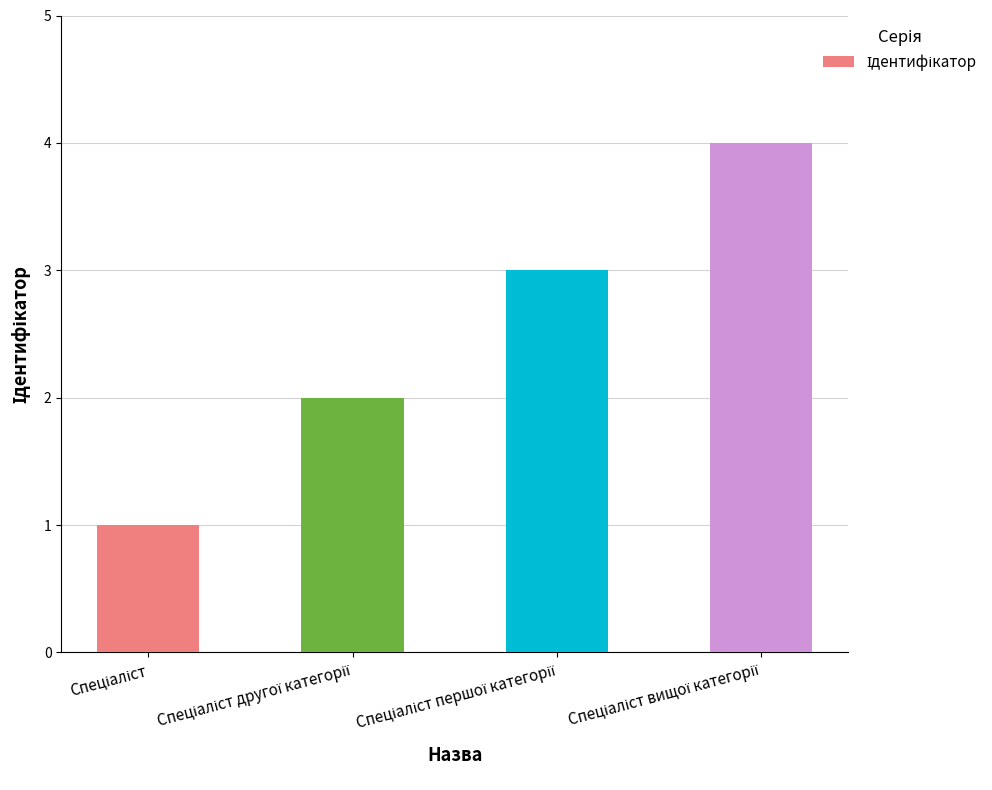

What is the greatest value displayed?

4